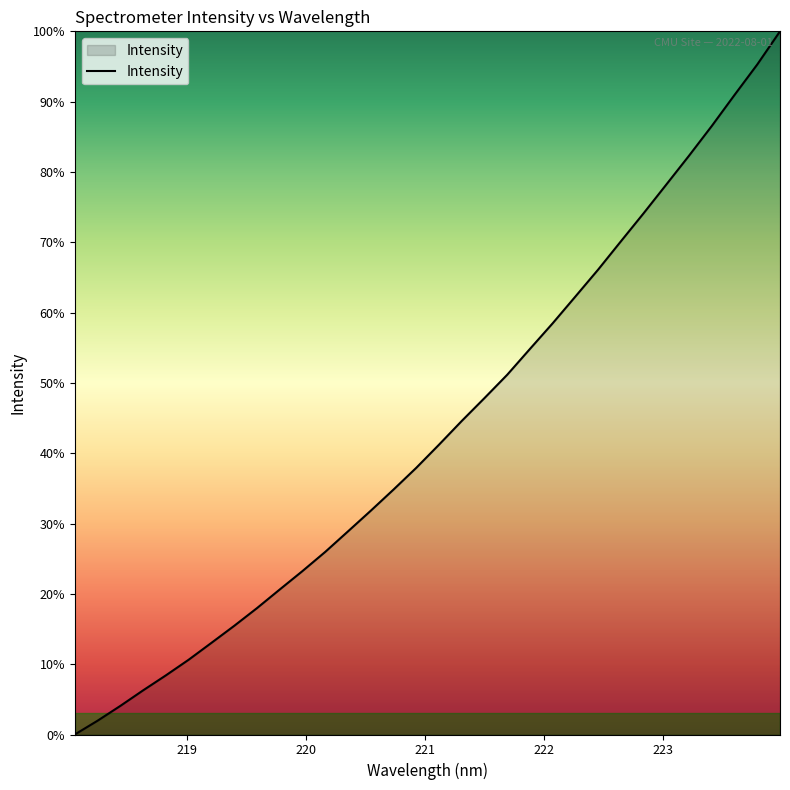

Rank the categories by value from highest to lowest.

223.9802, 223.7895, 223.5987, 223.408, 223.2172, 223.0264, 222.8355, 222.6447, 222.4538, 222.263, 222.0721, 221.8812, 221.6902, 221.4993, 221.3083, 221.1174, 220.9264, 220.7354, 220.5444, 220.3533, 220.1623, 219.9712, 219.7801, 219.589, 219.3979, 219.2067, 219.0156, 218.8244, 218.6332, 218.442, 218.2508, 218.0596